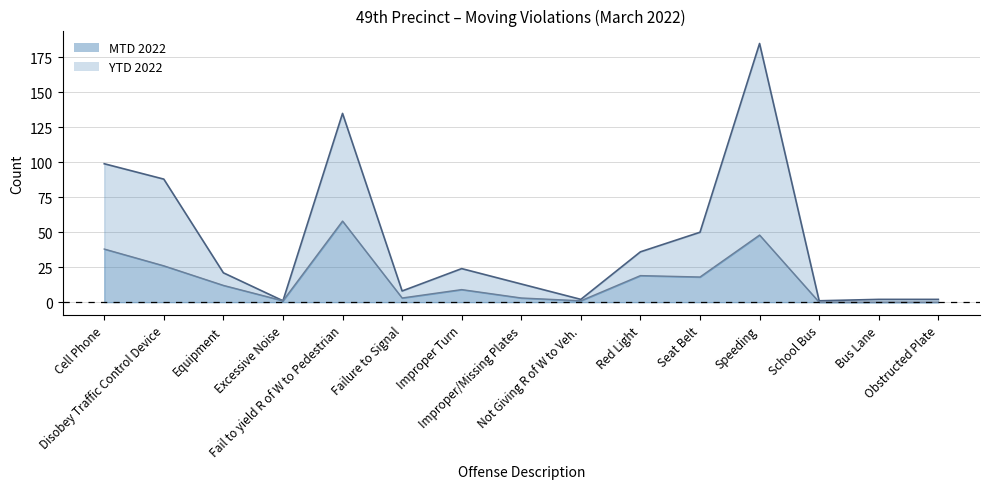

The MTD 2022 series shows 18 at Seat Belt. True or false?

True